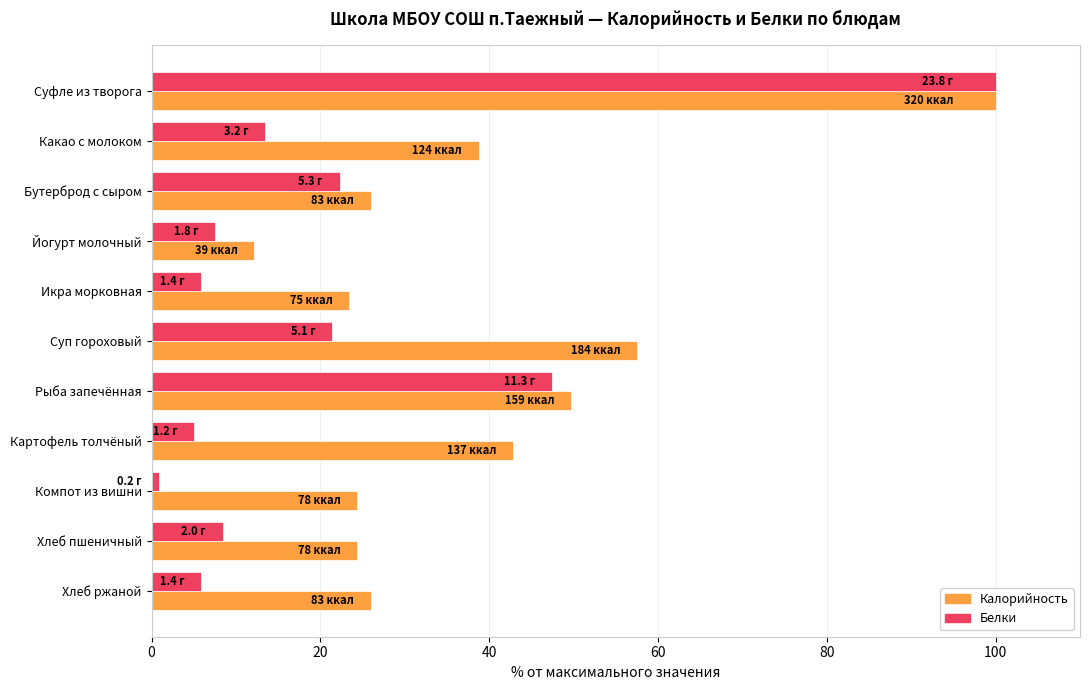

The value of Белки at Какао с молоком is 13.4. True or false?

True